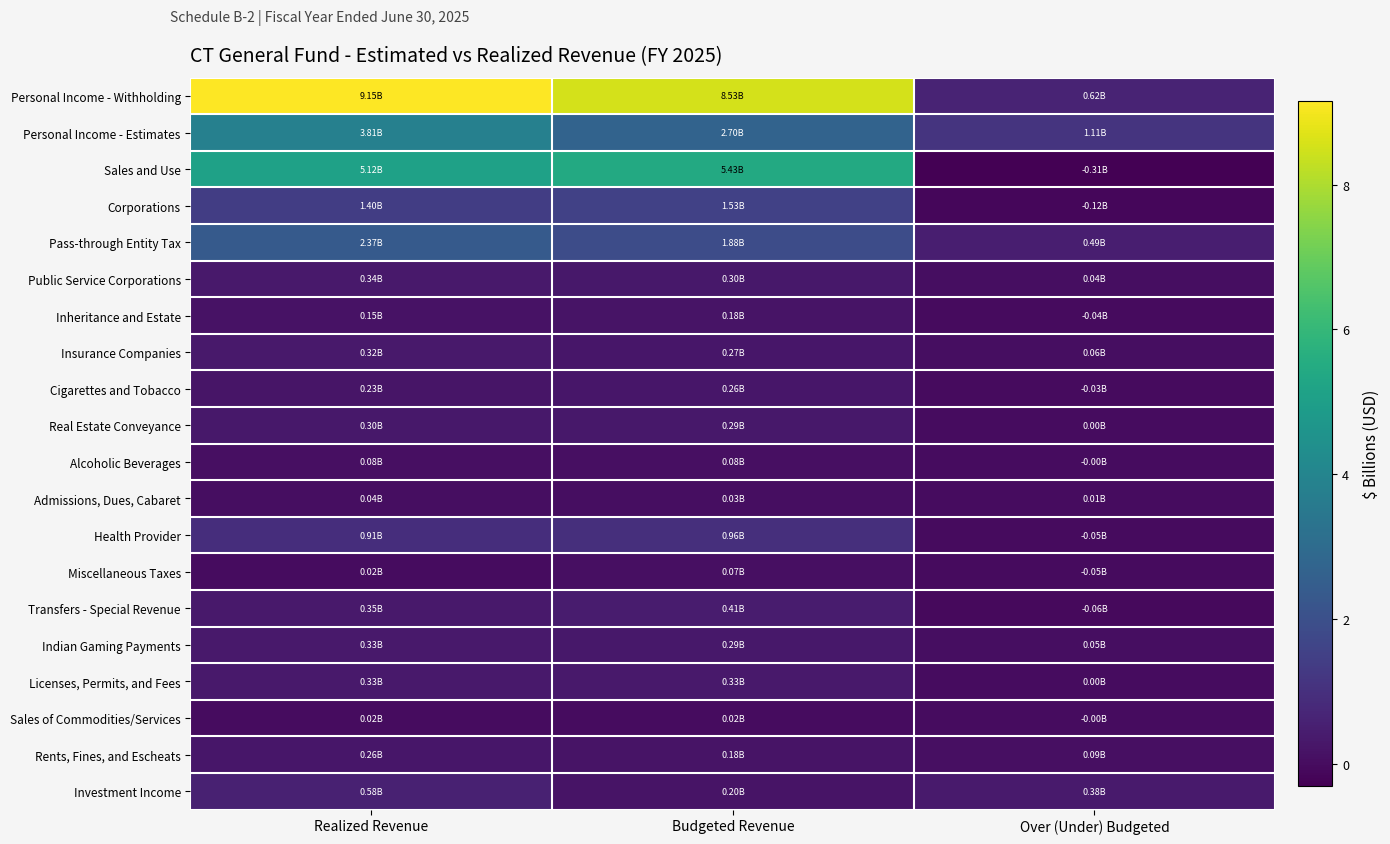

What is the spread (max minus min) of values at Realized Revenue?

9.1